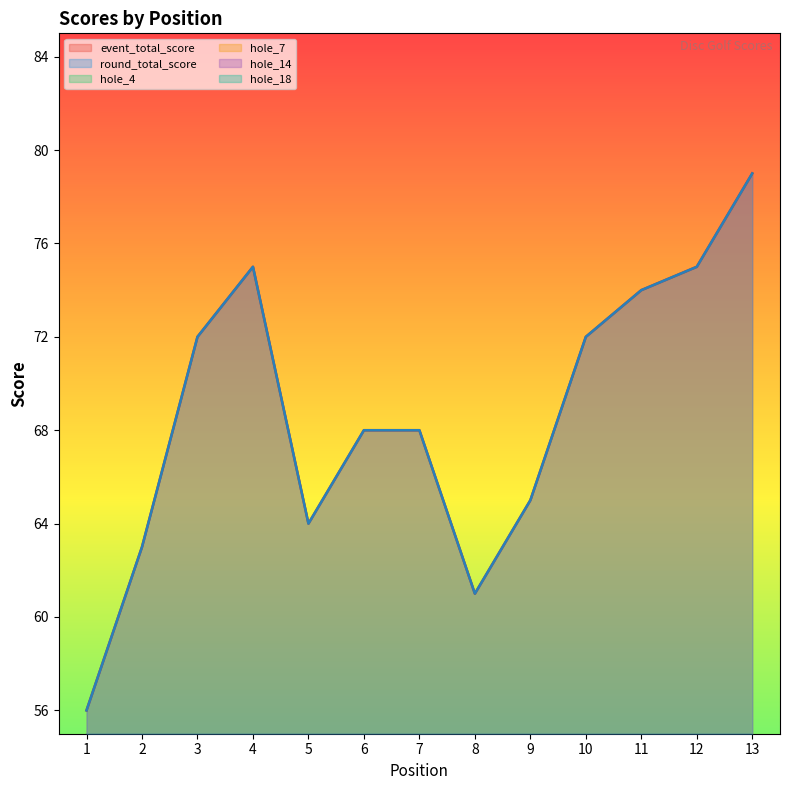

Count the number of categories in the chart.

13